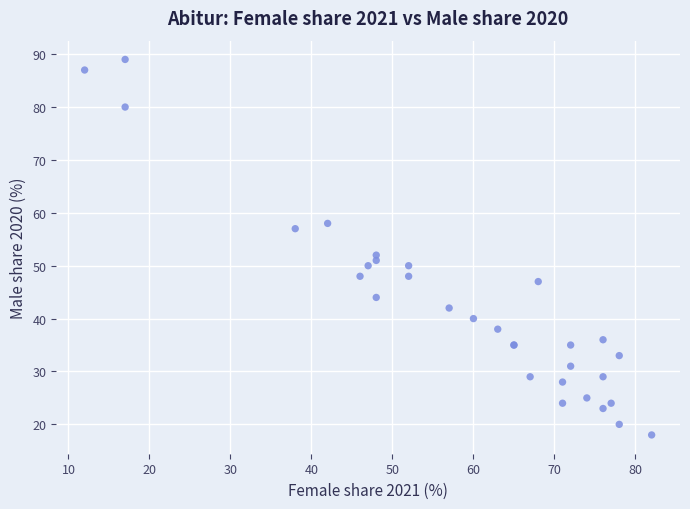

What Y value in the scatter plot is closest to 53?

52